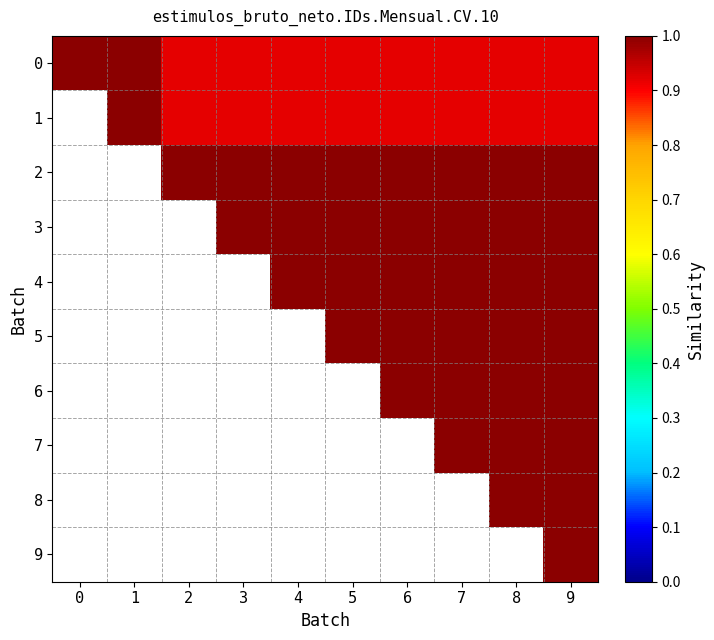

List the series in order of their peak value, highest first.

0, 1, 2, 3, 4, 5, 6, 7, 8, 9